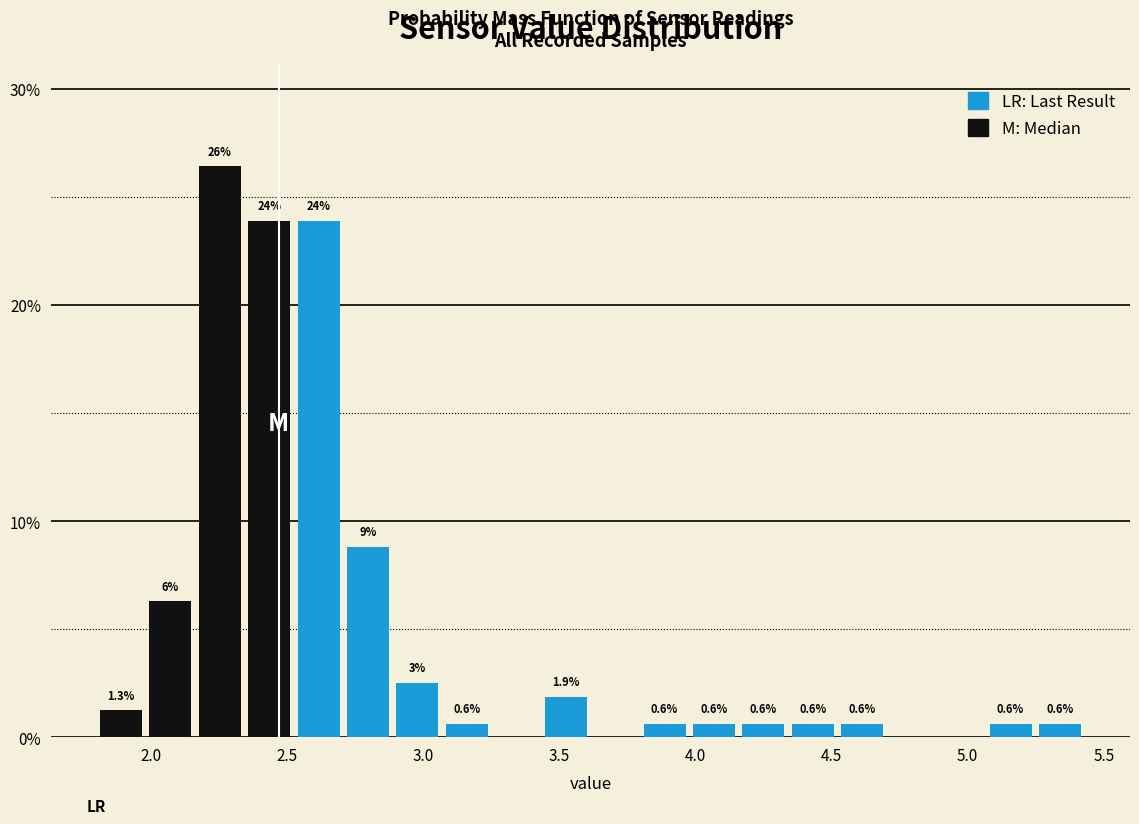

Around what value on the x-axis is the tallest bar? Give the approximate position of its centre, as read against the axis.

2.25